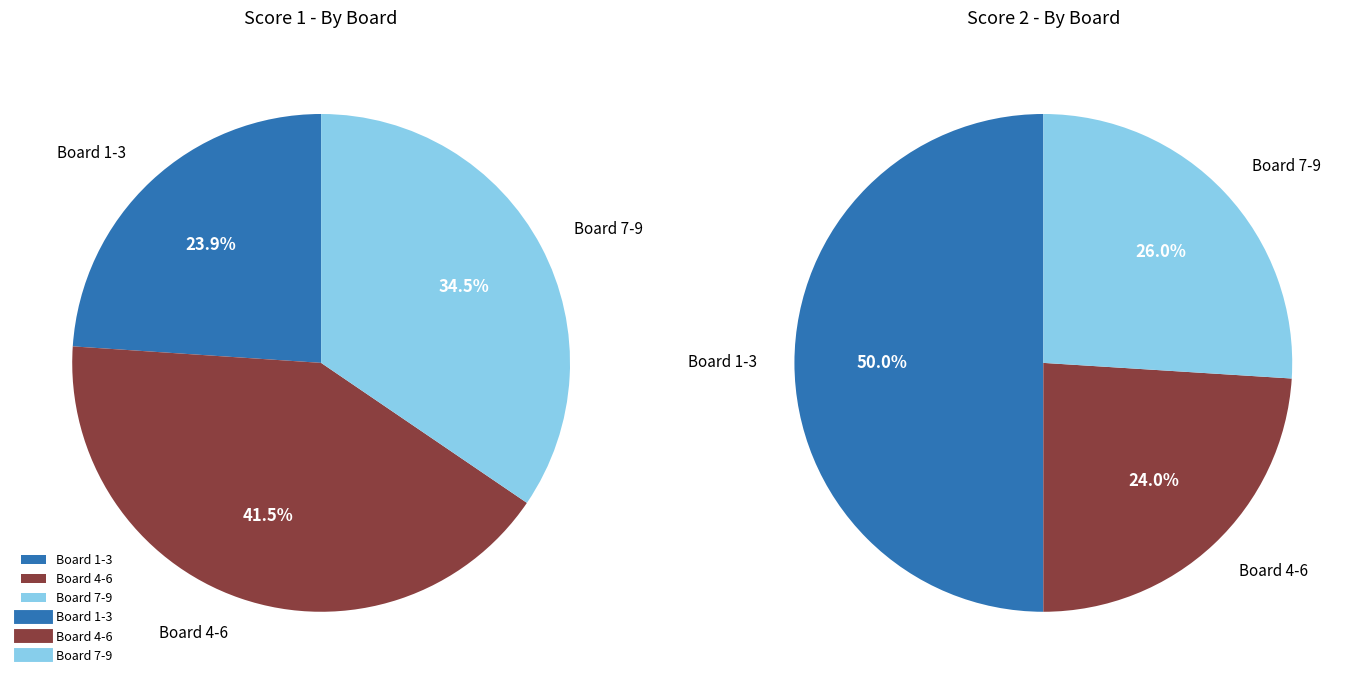

Is there any slice that represents more than half of the pie?

No